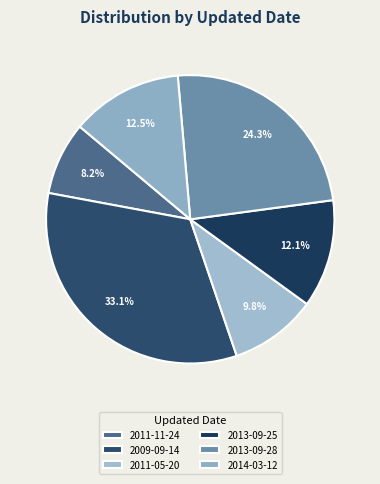

How many segments does this pie chart have?

6